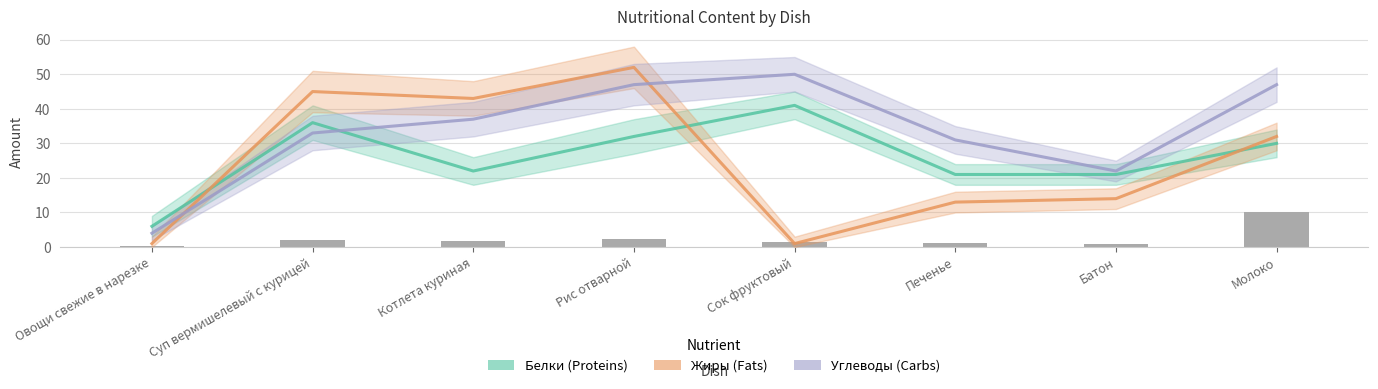

List the labels in order of Белки value, largest first.

Сок фруктовый, Суп вермишелевый с курицей, Рис отварной, Молоко, Котлета куриная, Печенье, Батон, Овощи свежие в нарезке